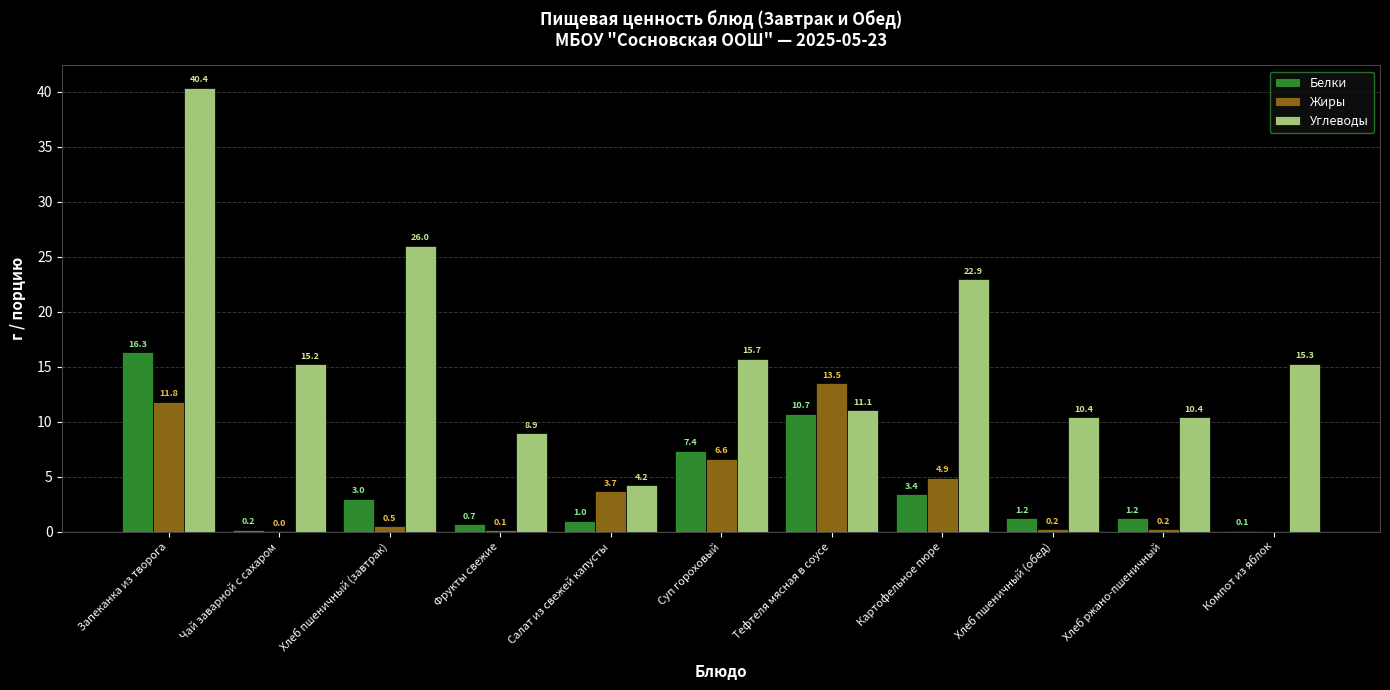

What is the greatest value displayed?

40.4